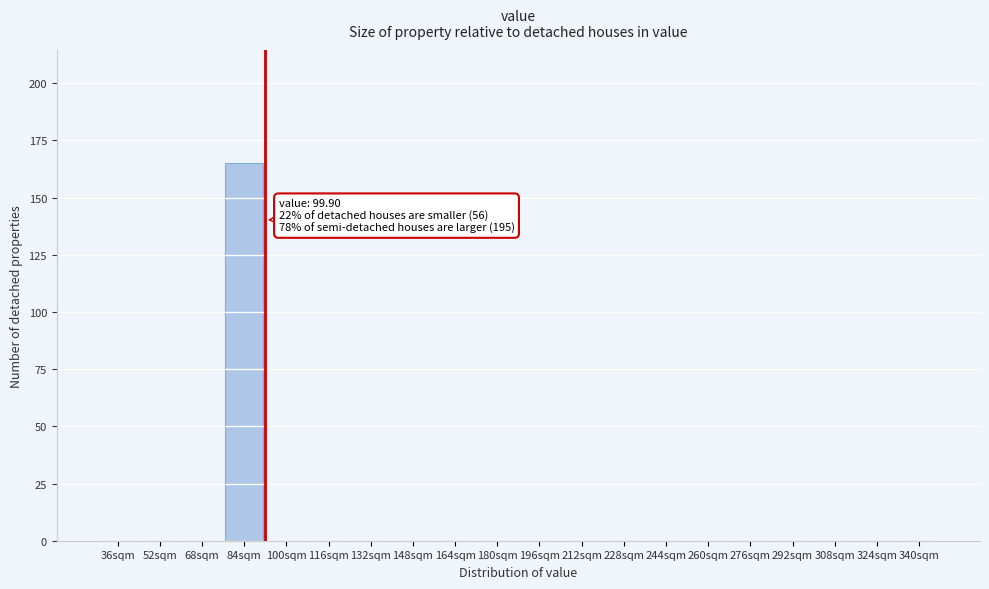

Reading left to right, transcribe all the data shown in this chart.

36sqm=0	52sqm=0	68sqm=0	84sqm=165	100sqm=0	116sqm=0	132sqm=0	148sqm=0	164sqm=0	180sqm=0	196sqm=0	212sqm=0	228sqm=0	244sqm=0	260sqm=0	276sqm=0	292sqm=0	308sqm=0	324sqm=0	340sqm=0